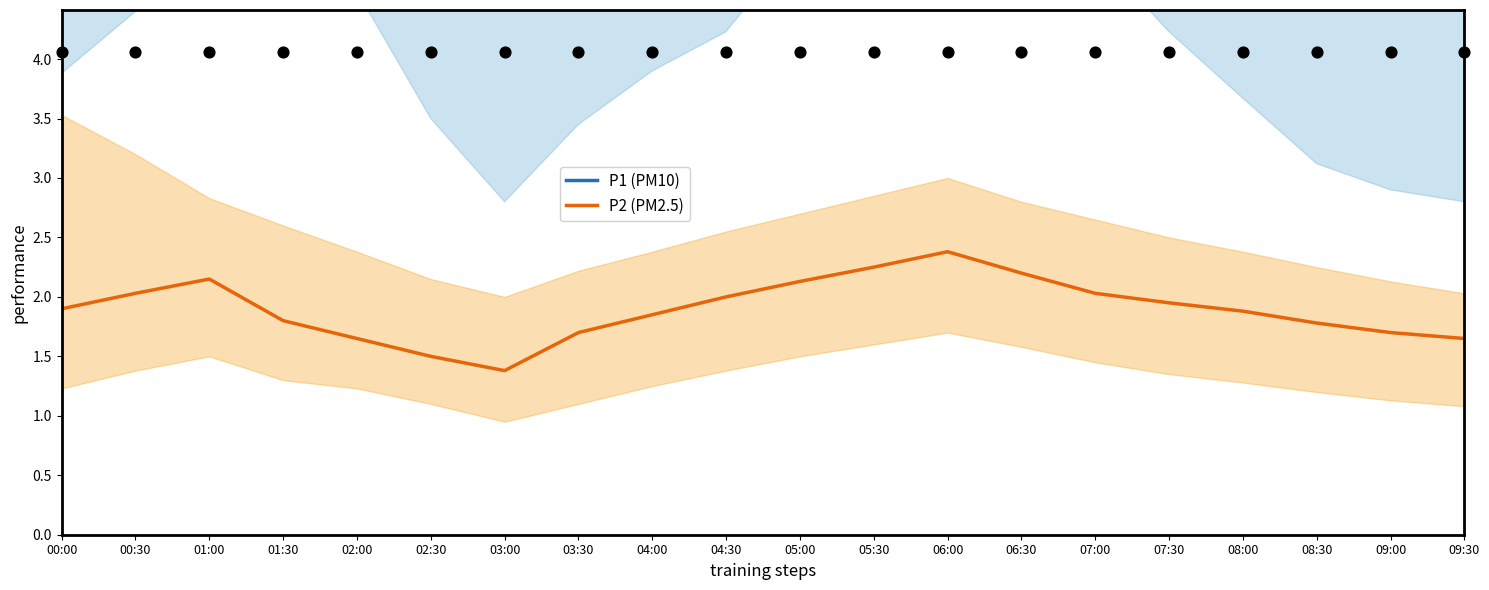

What is the total value across all series at 07:00?

12.5